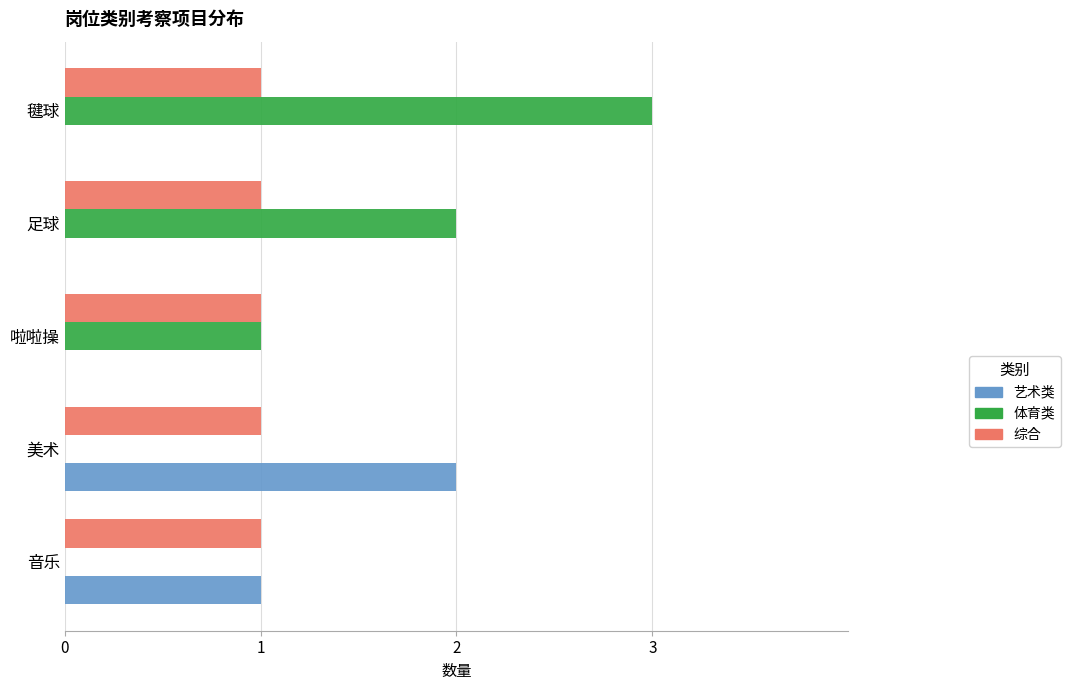

What is the maximum value shown in the chart?

3